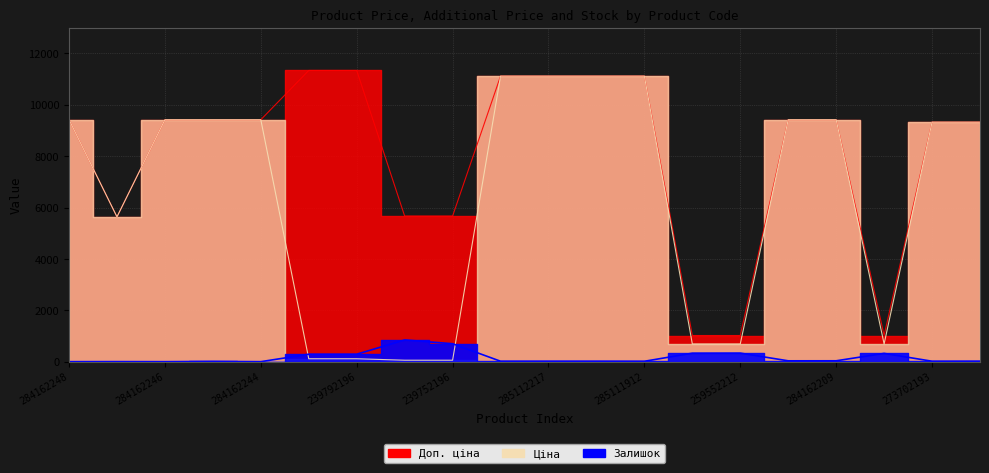

Which has a higher value, 273702194 or 273702193?

273702194